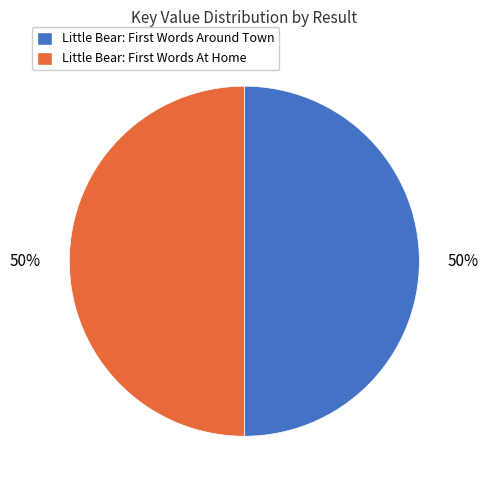

To the nearest percent, what is the average slice percentage?

50%